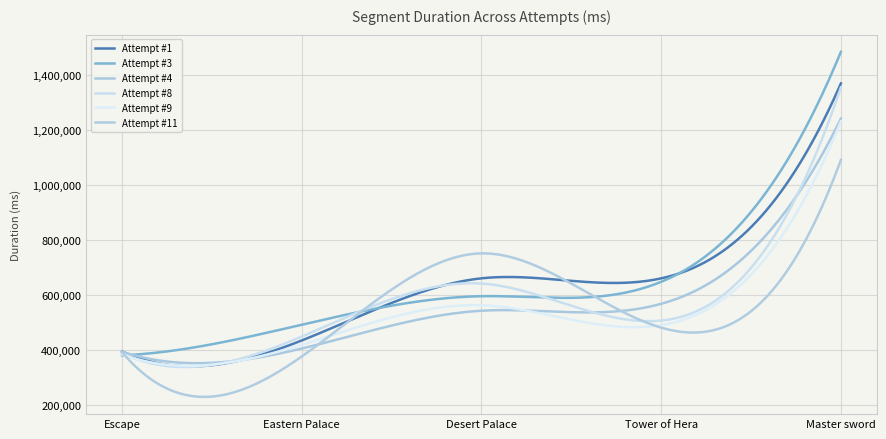

Which series has the widest spread of values?

Attempt #3